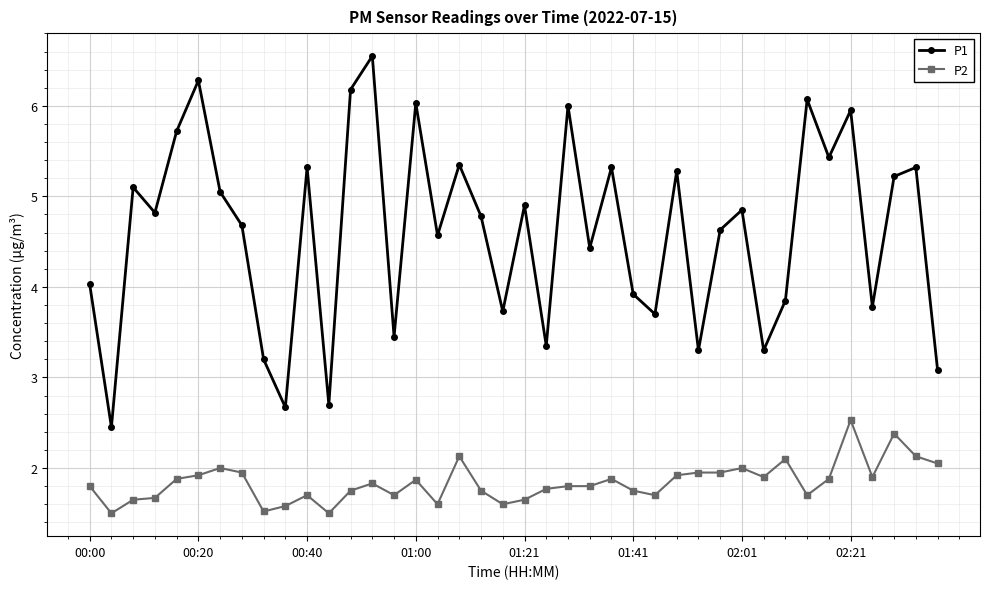

Which series has the largest total across all categories?

P1